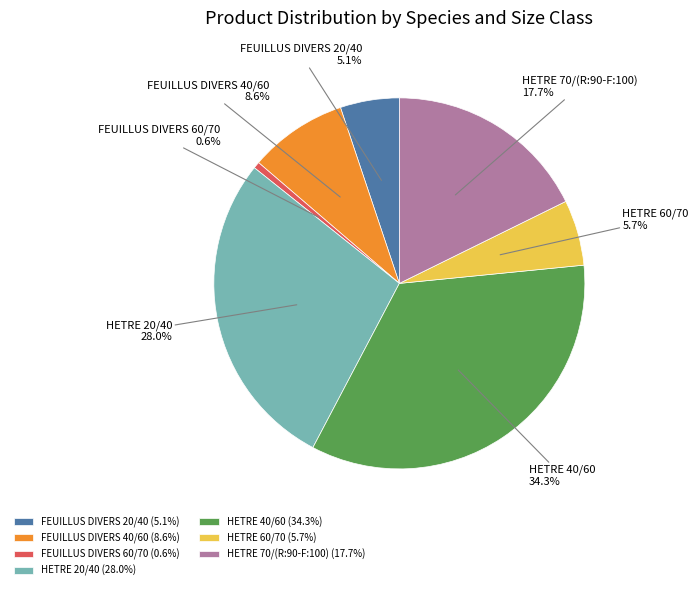

Approximately how many times larger is the value at HETRE 70/(R:90-F:100) compared to FEUILLUS DIVERS 60/70?

31.0